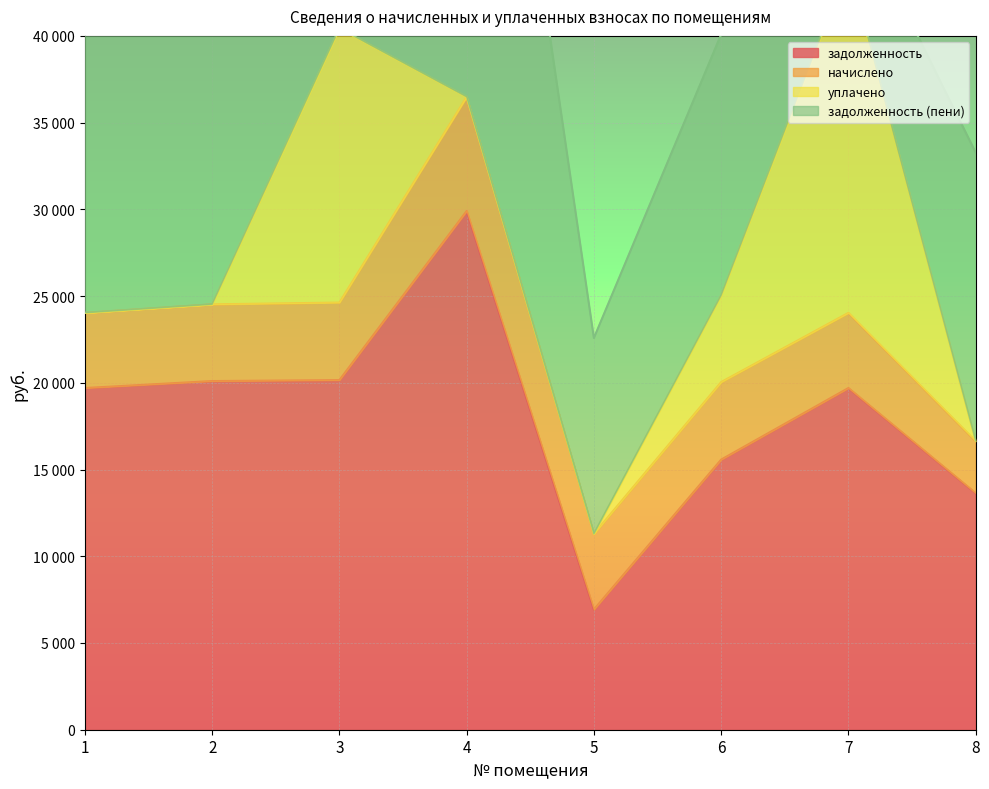

How many data points in начислено are less than 4422?

4